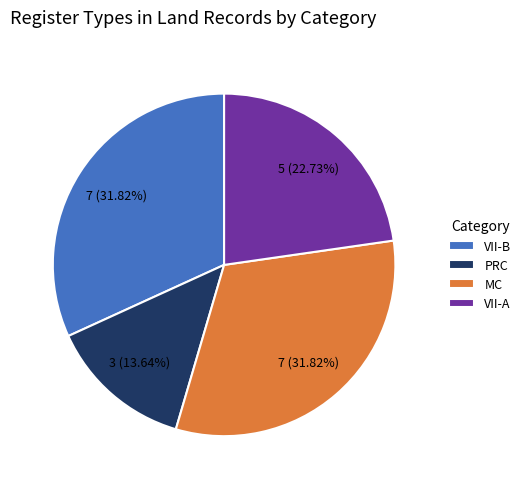

How many slices are in this pie chart?

4